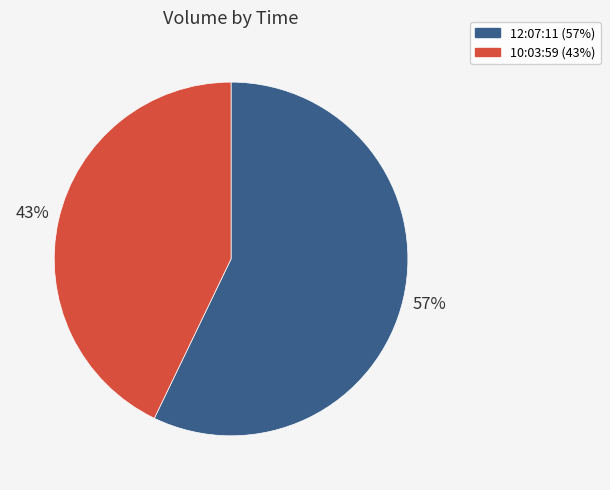

To the nearest percent, what is the difference between the 12:07:11 and 10:03:59 slice percentages?

14%